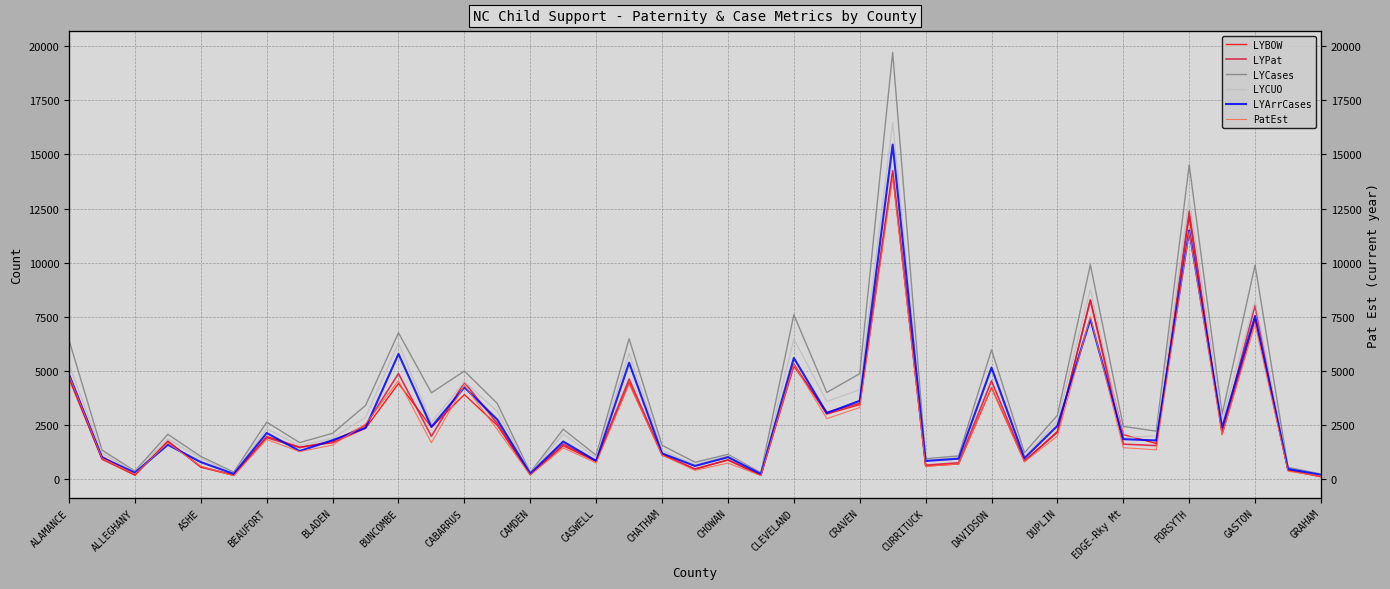

The PatEst series shows 180 at ASHE. True or false?

False